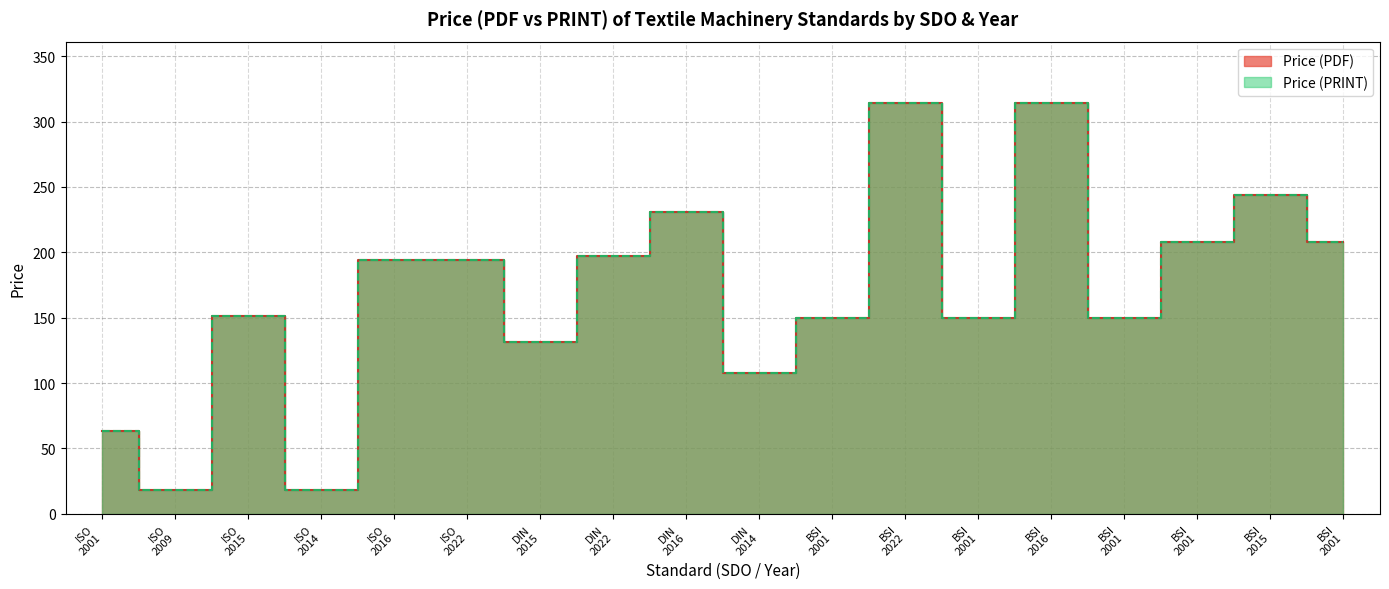

What is the lowest value of the Price (PRINT) series?

18.0